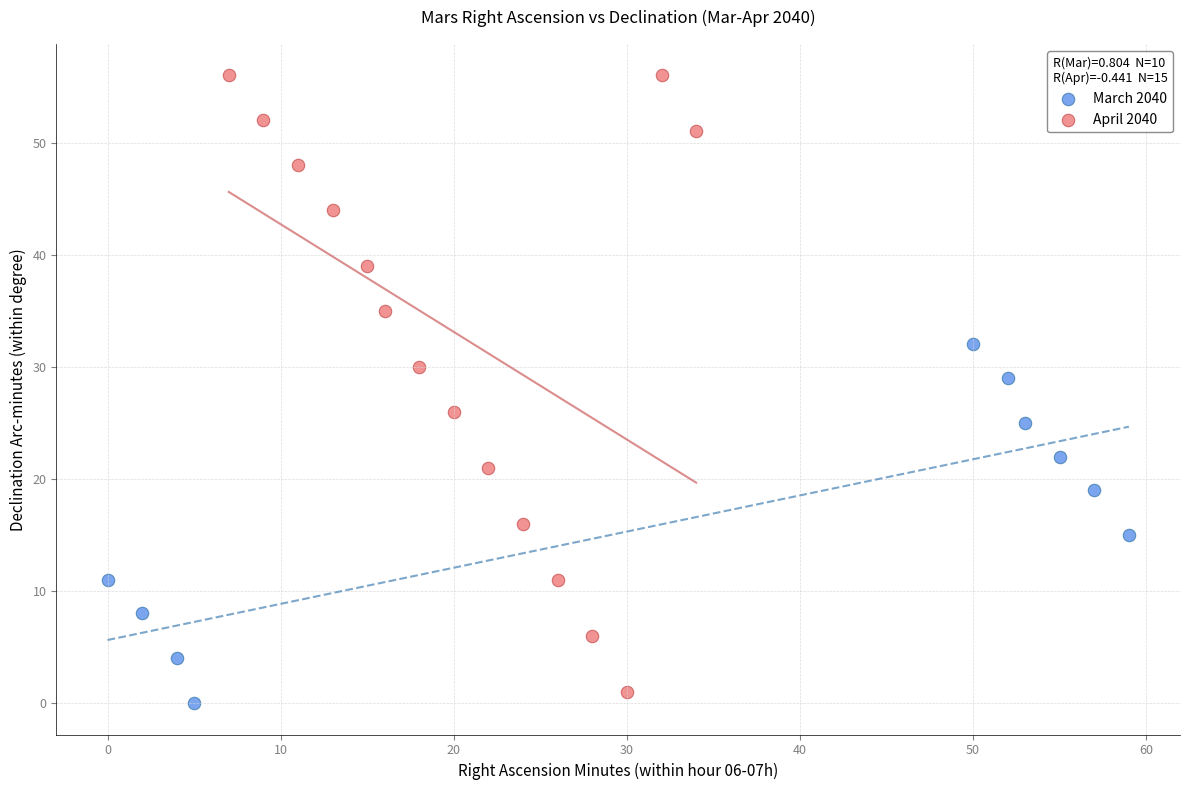

Which series contains the highest Y value?

April 2040